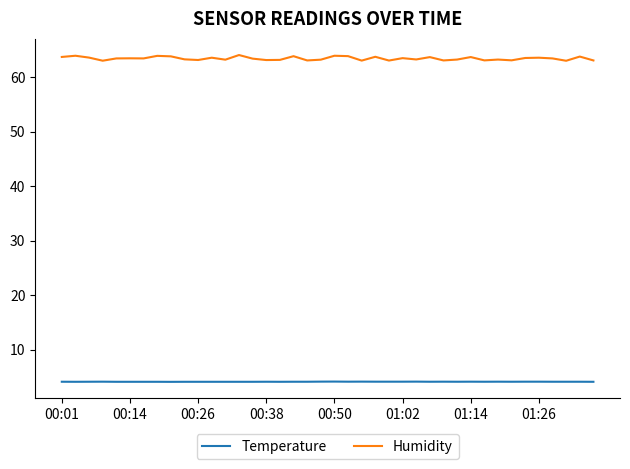

What is the maximum value for Temperature?

4.2